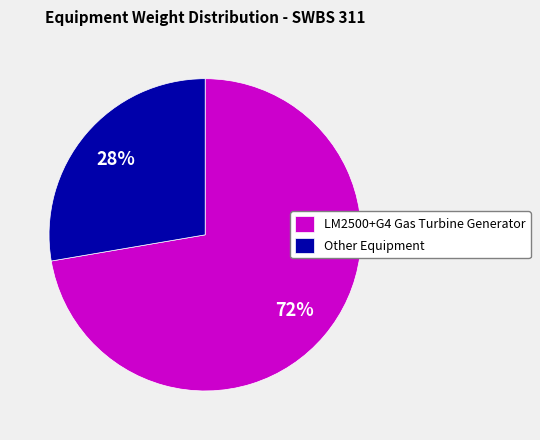

What is the majority slice?

LM2500+G4 Gas Turbine Generator